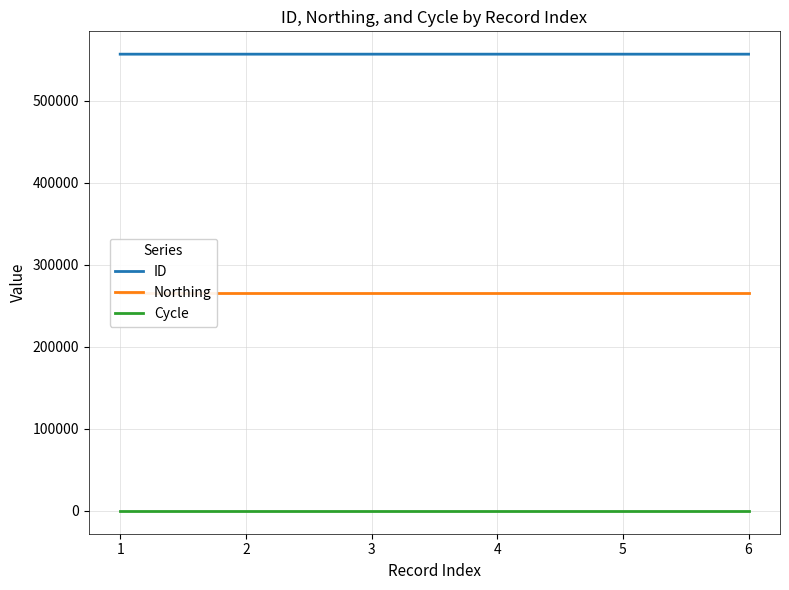

Reading left to right, transcribe all the data shown in this chart.

ID: 1=556669	2=556679	3=556678	4=556675	5=556674	6=556673
Northing: 1=265175	2=265175	3=265175	4=265175	5=265175	6=265175
Cycle: 1=3	2=3	3=3	4=3	5=3	6=3